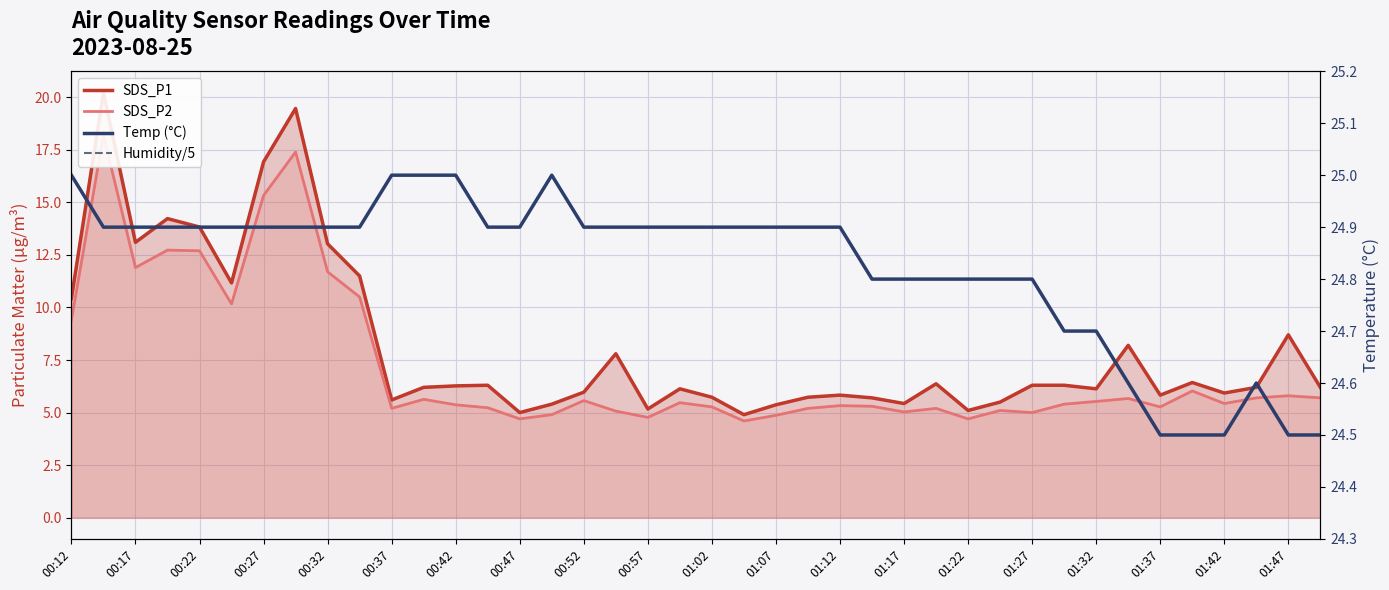

What value does the Temp (°C) series have at 33?

24.6